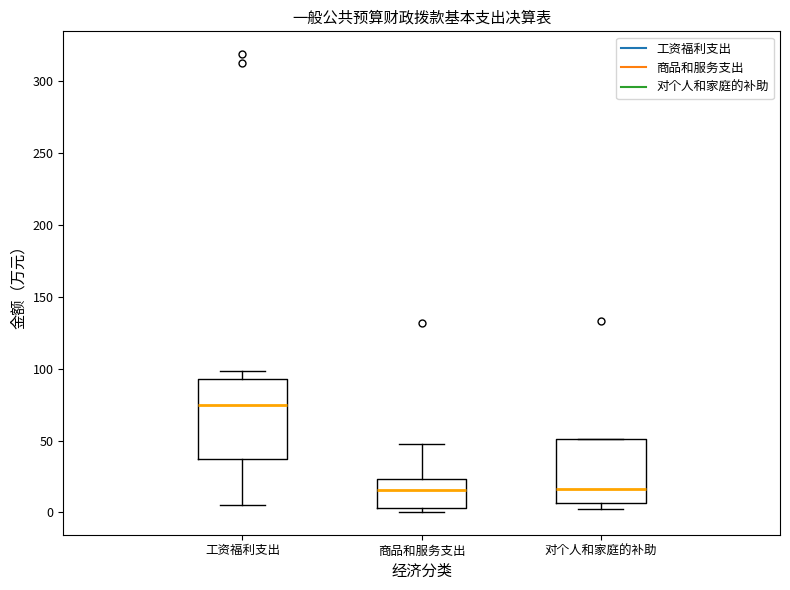

Reading left to right, transcribe this box plot: for each box, give where its median line is, the range the box spans, and where its two whiskers end, as read against the y-axis. The values are not printed on the chart, so give them approximately, as read against the axis.

工资福利支出: median 75, box 35 to 95, whiskers 5 to 100
商品和服务支出: median 15, box 5 to 25, whiskers 0 to 50
对个人和家庭的补助: median 15, box 5 to 50, whiskers 0 to 50